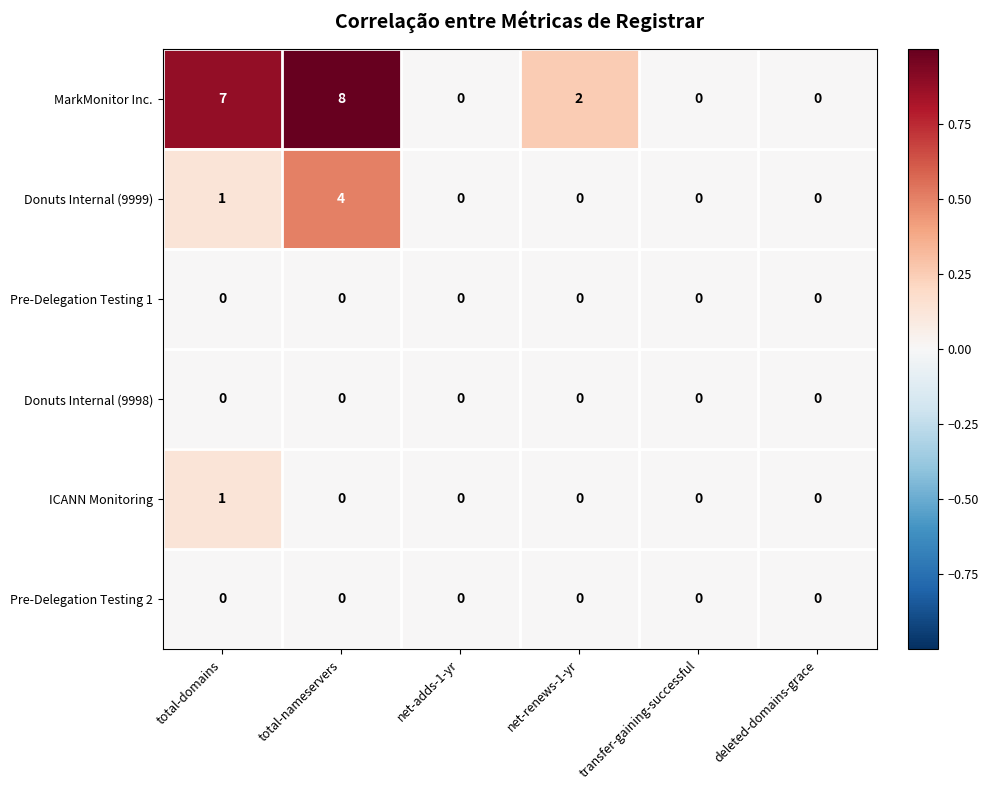

What is the total value across all series at total-nameservers?

12